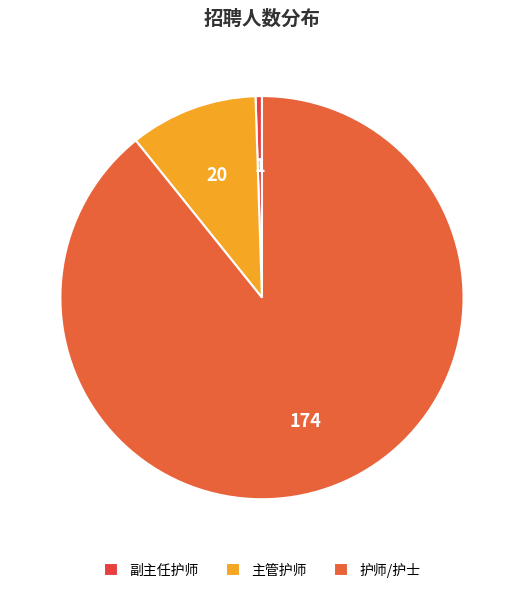

How many segments does this pie chart have?

3